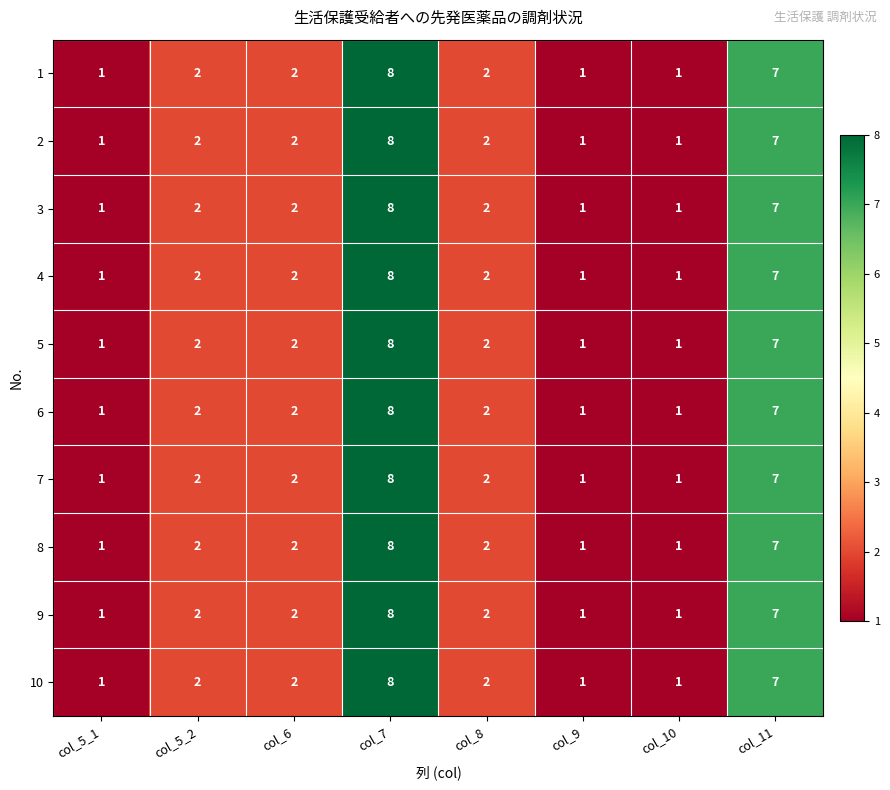

At how many categories does at least one series exceed 5?

2